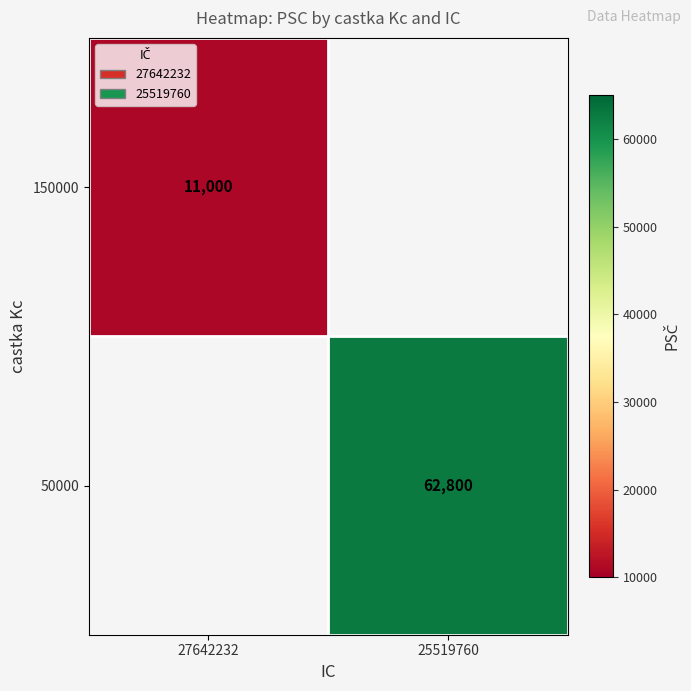

The value of 50000 at 25519760 is 62800. True or false?

True